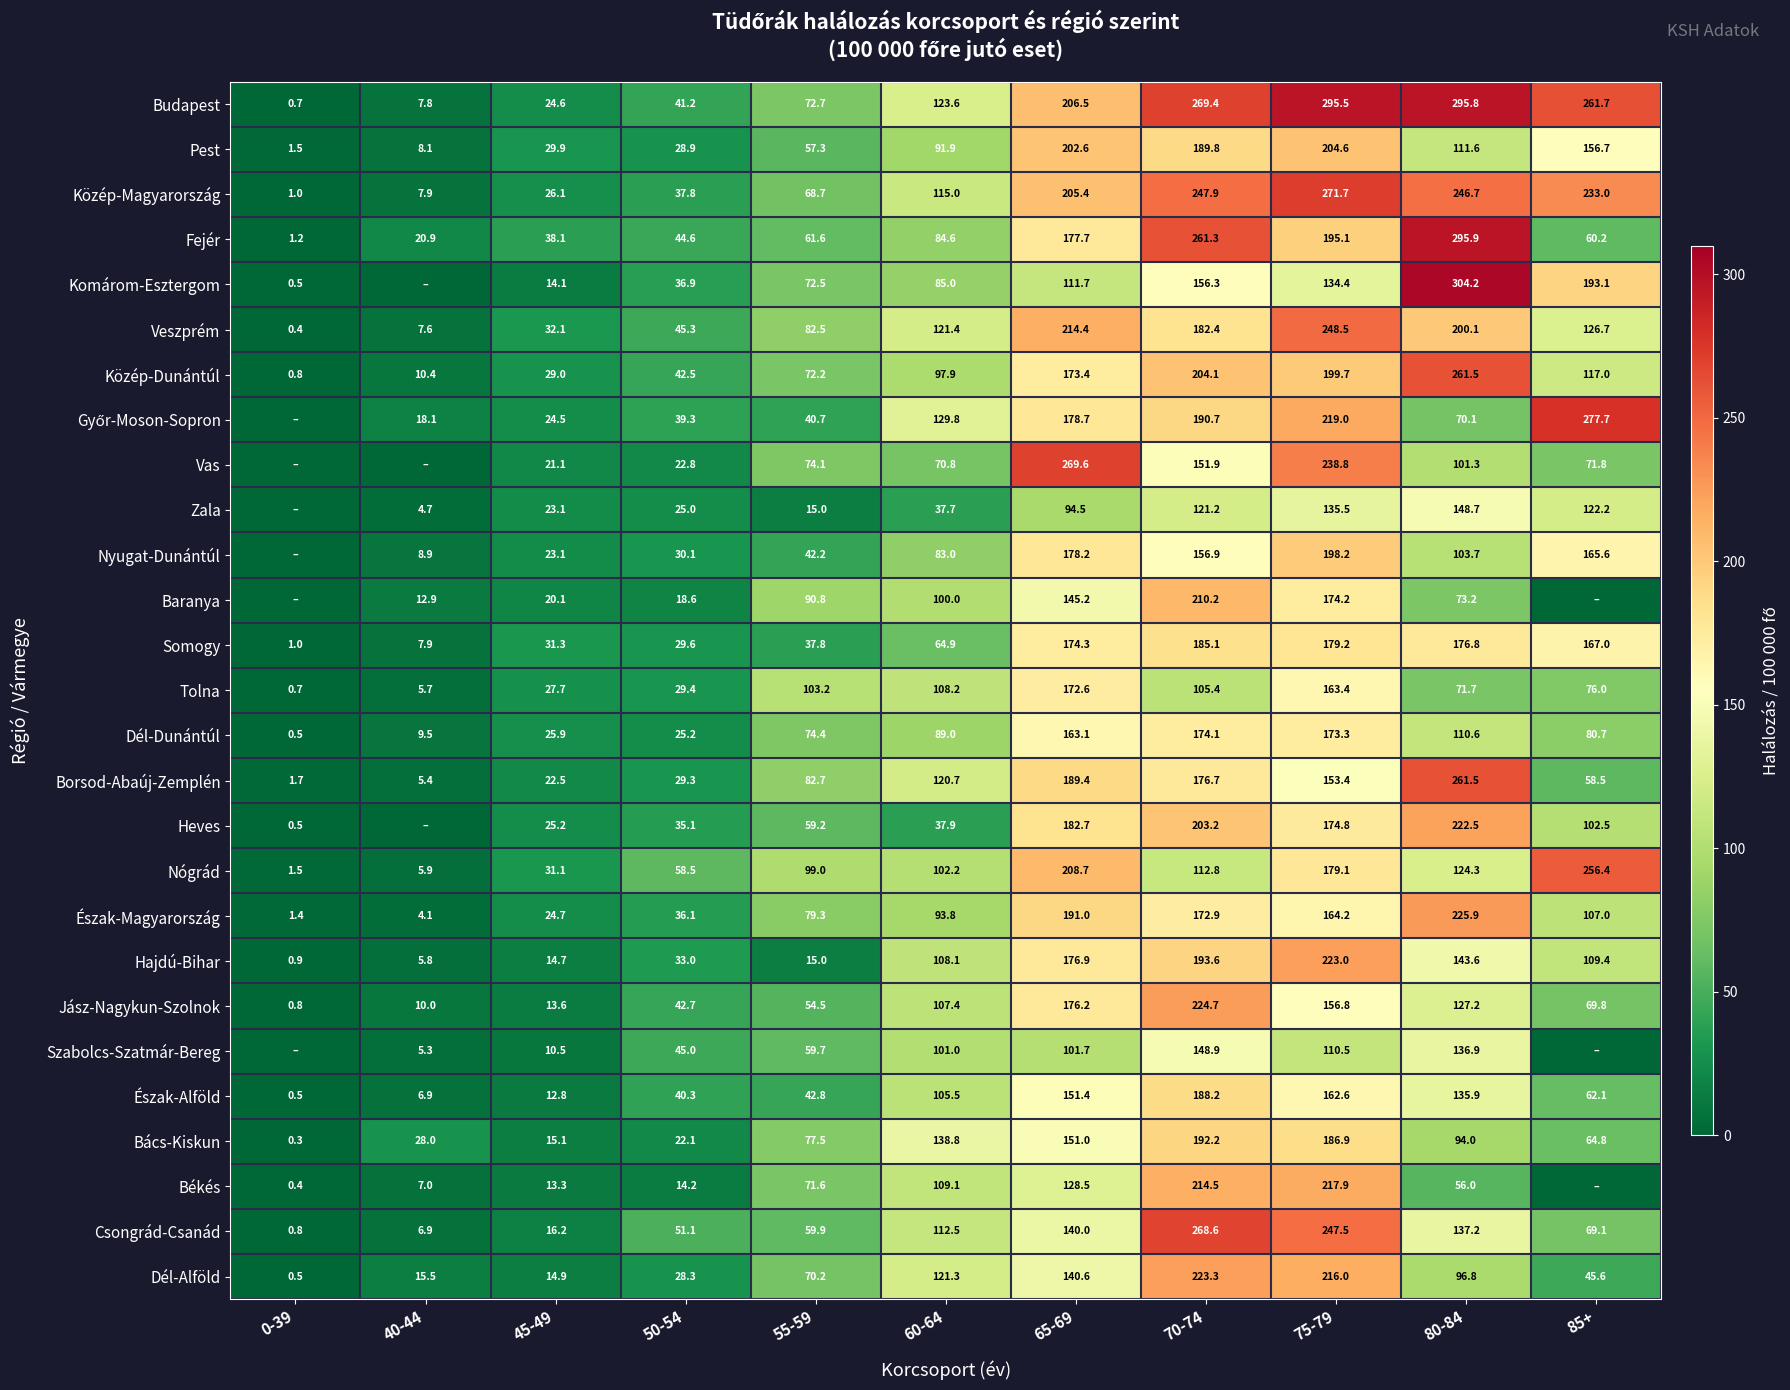

Which category has the highest value in the Nógrád series?

85+